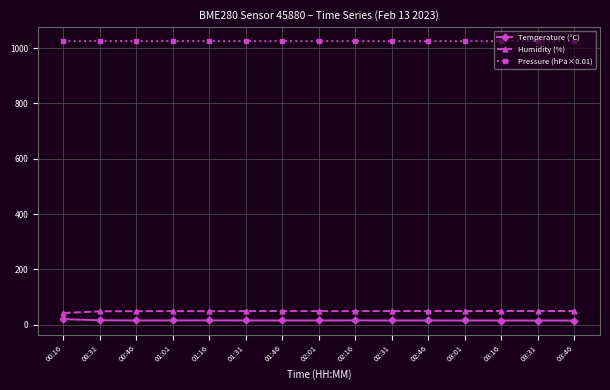

What are all the series names shown in the legend?

Temperature (°C), Humidity (%), Pressure (hPa×0.01)